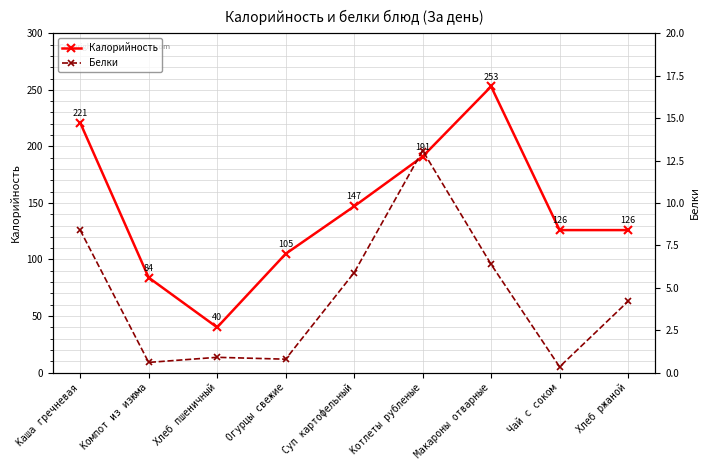

How many data points in Белки are above 4?

5